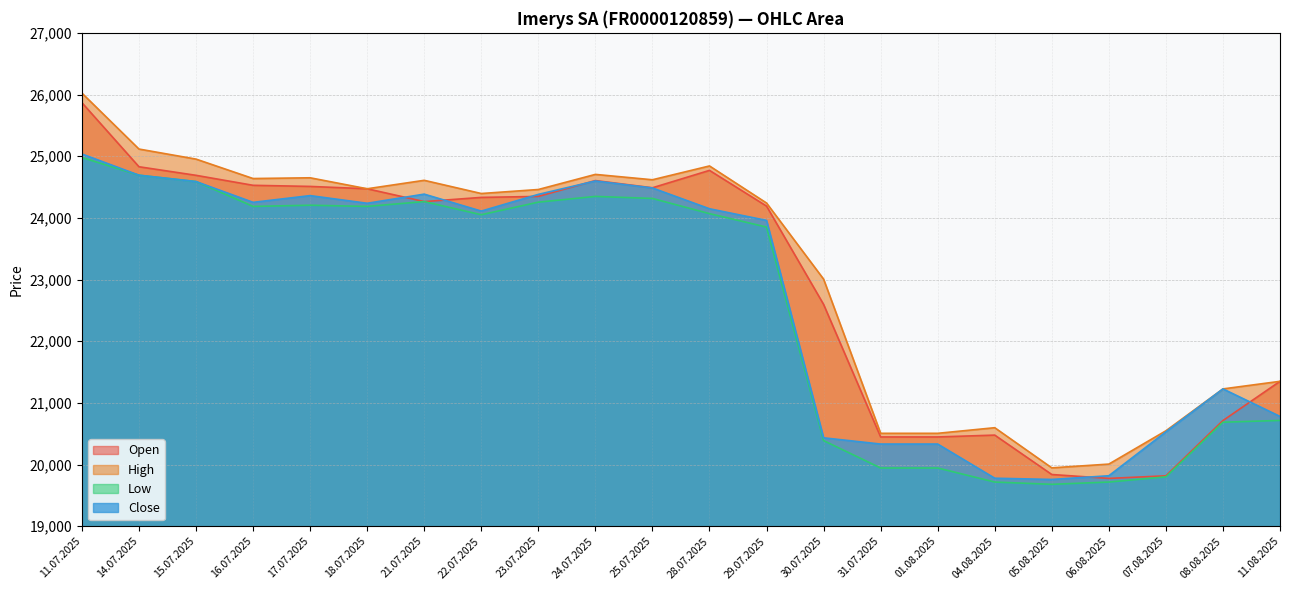

What is the sum of all Open values?

505363